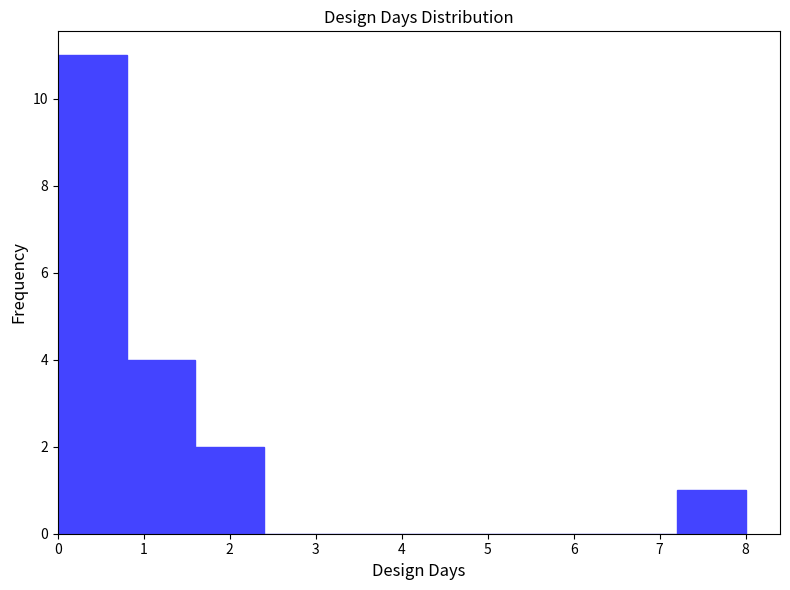

Reading left to right, list every bar in this chart as the range it spans on the x-axis followed by its height. The values are not printed on the chart, so give them approximately, as read against the axis.

0.0 to 0.8: 11
0.8 to 1.6: 4
1.6 to 2.4: 2
2.4 to 3.2: 0
3.2 to 4.0: 0
4.0 to 4.8: 0
4.8 to 5.6: 0
5.6 to 6.4: 0
6.4 to 7.2: 0
7.2 to 8.0: 1